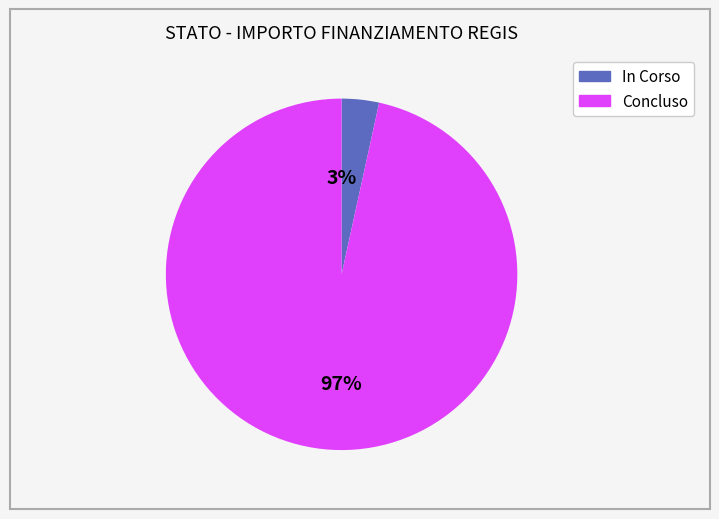

How many segments does this pie chart have?

2